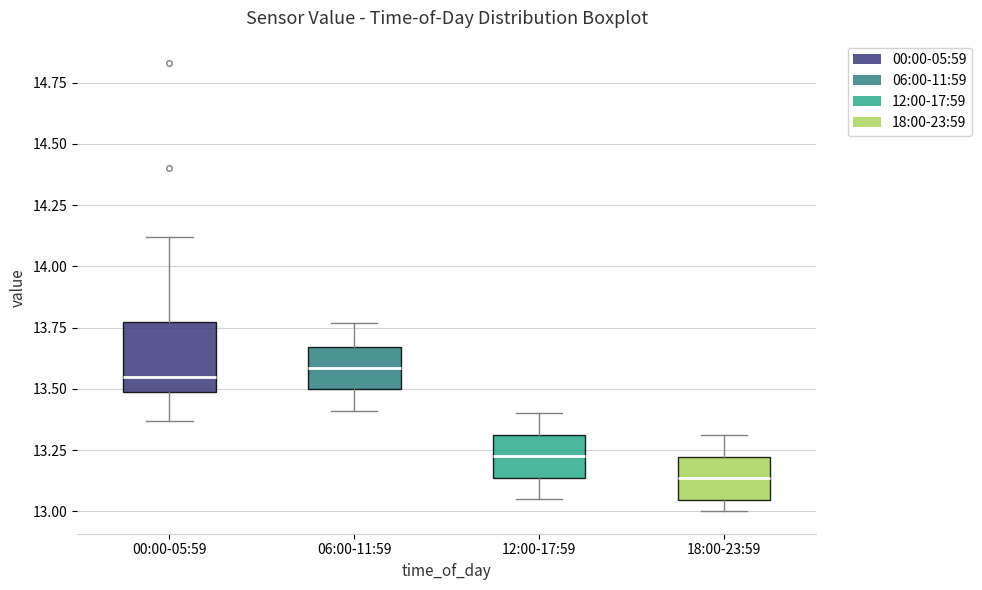

Where is the upper edge of the box for 00:00-05:59 on the y-axis? The values are not printed on the chart, so give them approximately, as read against the axis.

13.75